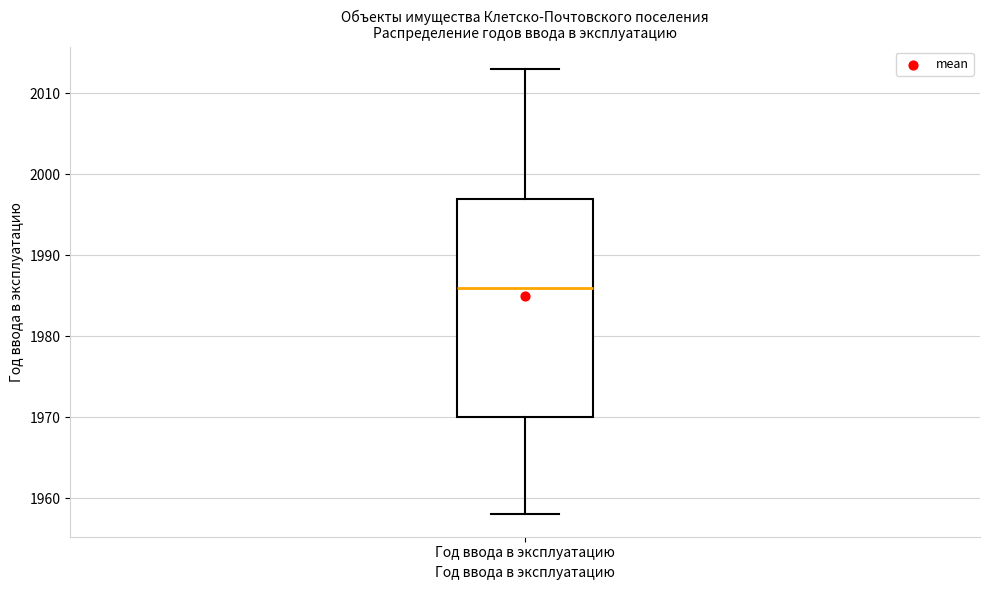

Where does the upper whisker of the box for Год ввода в эксплуатацию end on the y-axis? The values are not printed on the chart, so give them approximately, as read against the axis.

2013